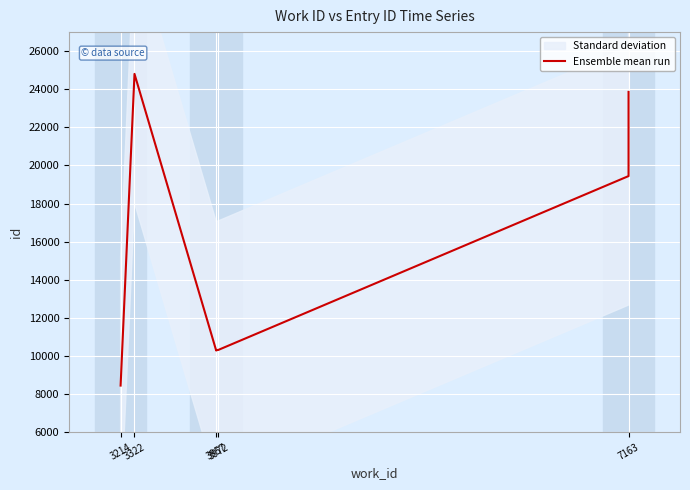

The chart shows a value of 8052 at 7163. True or false?

False